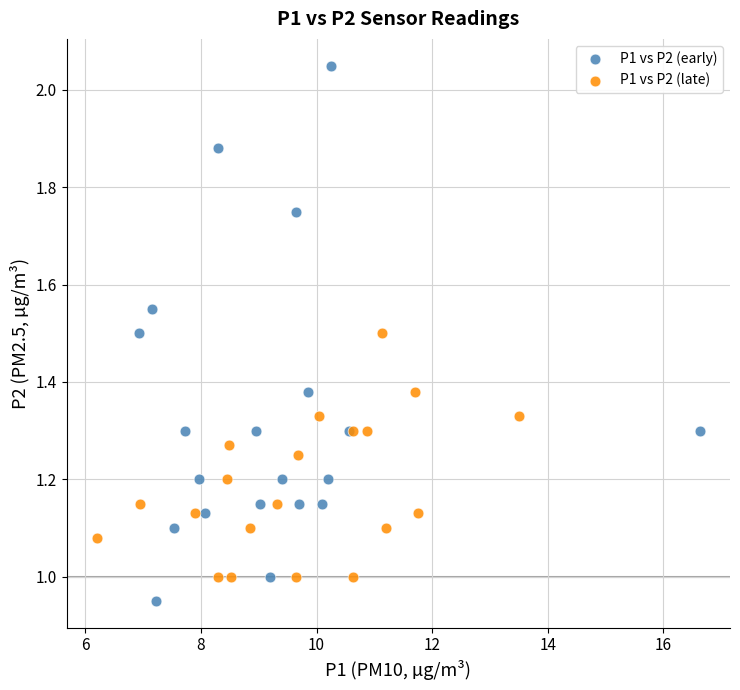

Which series contains the lowest Y value?

P1 vs P2 (early)